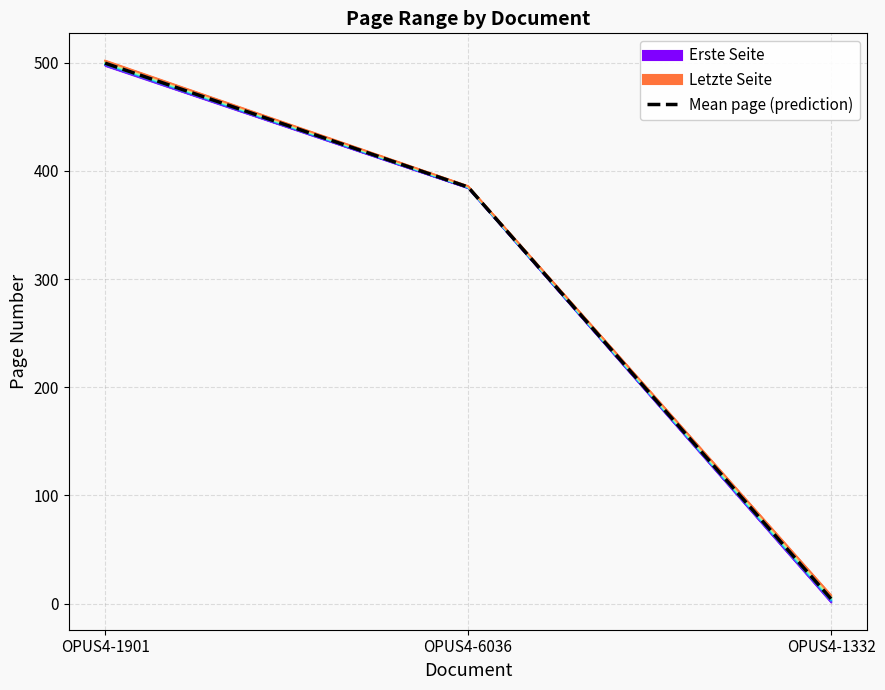

What is the label of the 1st point from the left?

OPUS4-1901